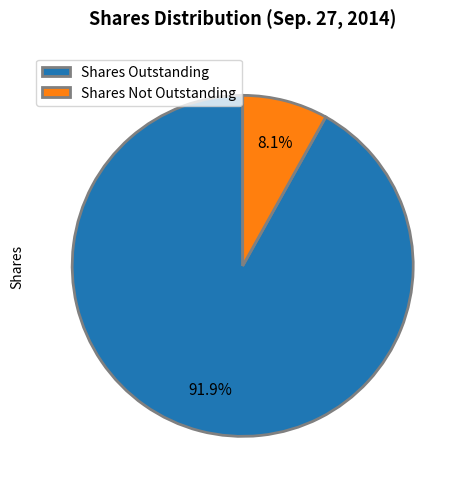

What is the smallest slice in the pie chart?

Shares Not Outstanding